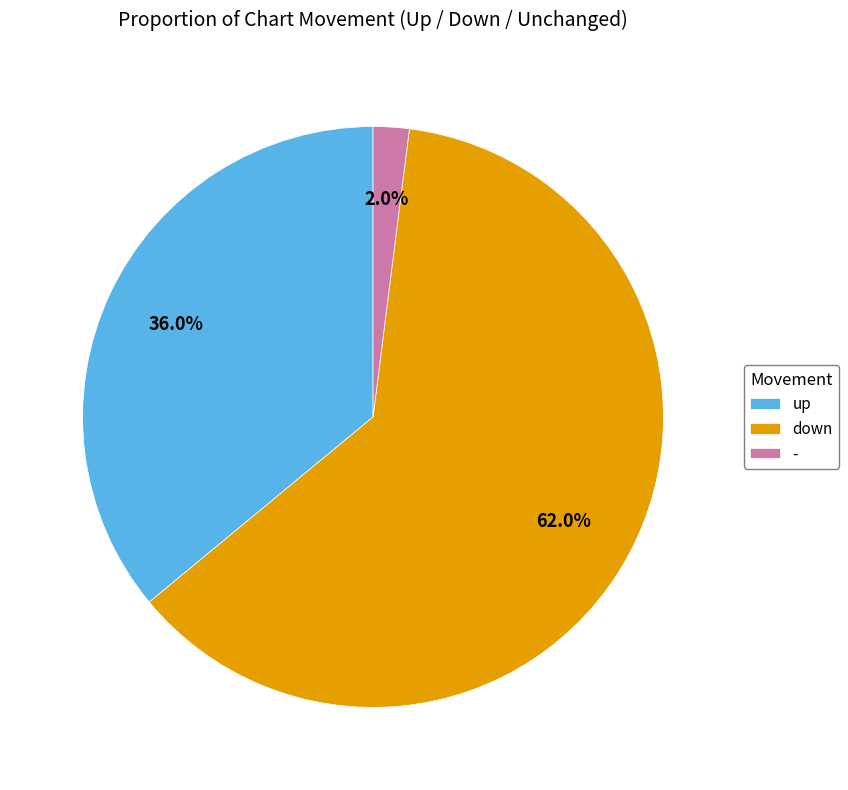

To the nearest percent, what is the difference between the largest and smallest slice percentages?

60%